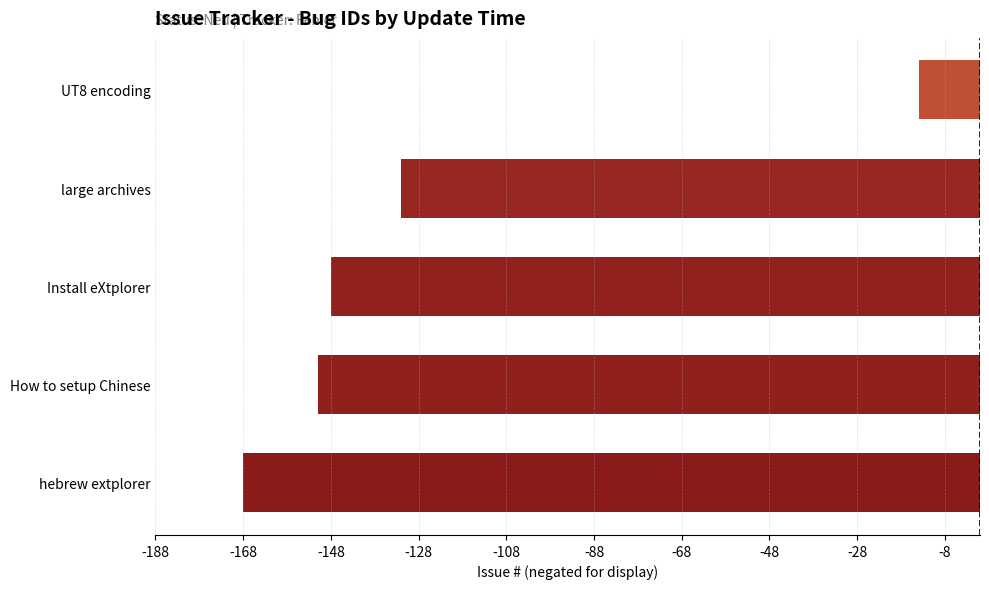

The chart shows a value of -14 at UT8 encoding. True or false?

True